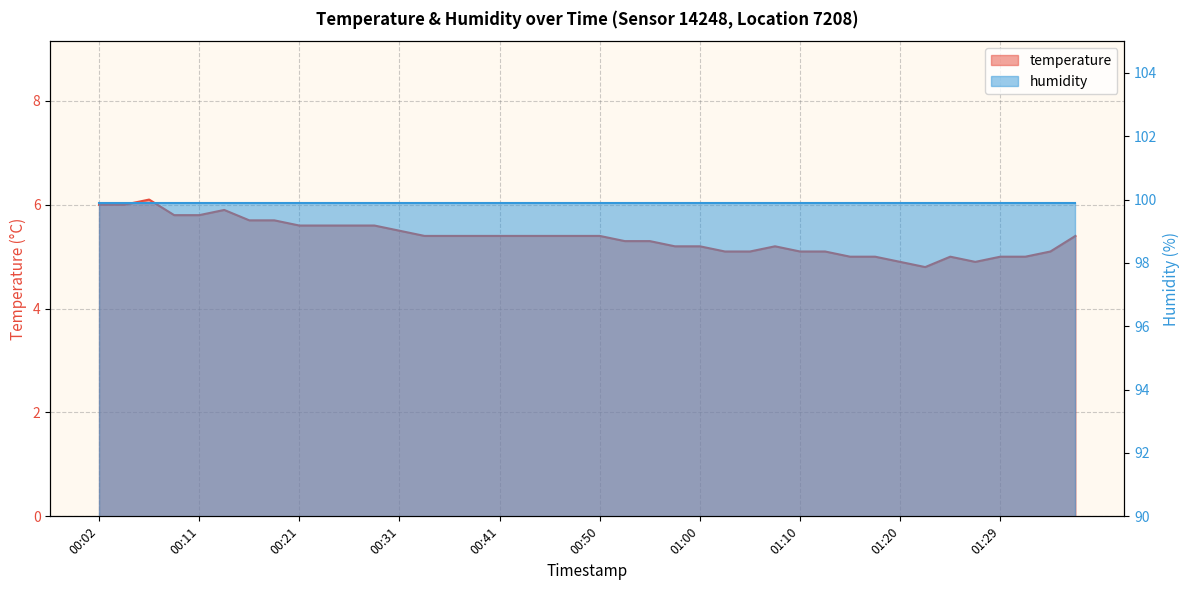

How many interior local valleys (lower than both neighbors) does the data have?

2